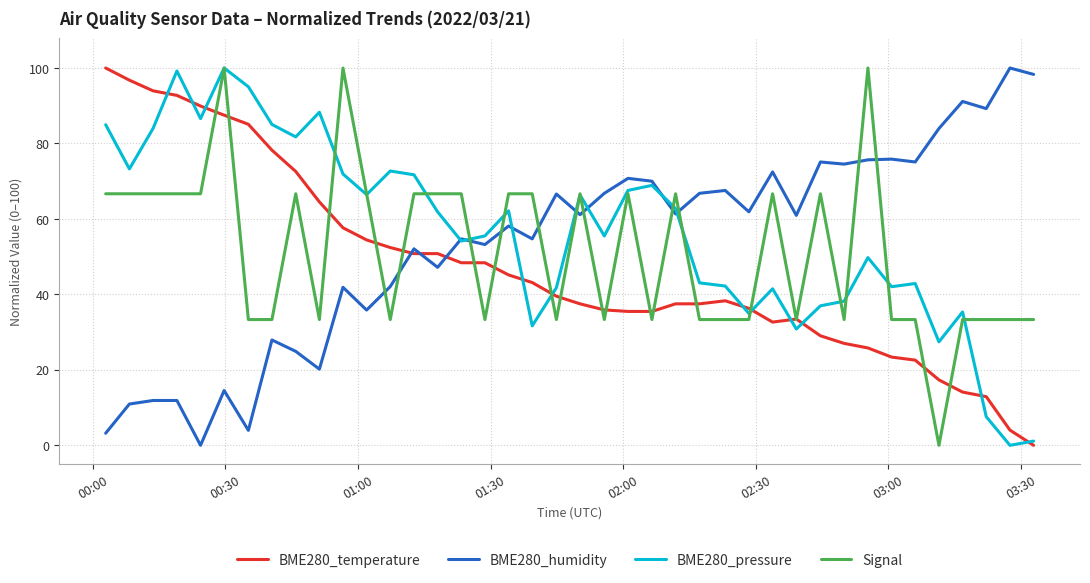

What is the greatest value displayed?

100.0